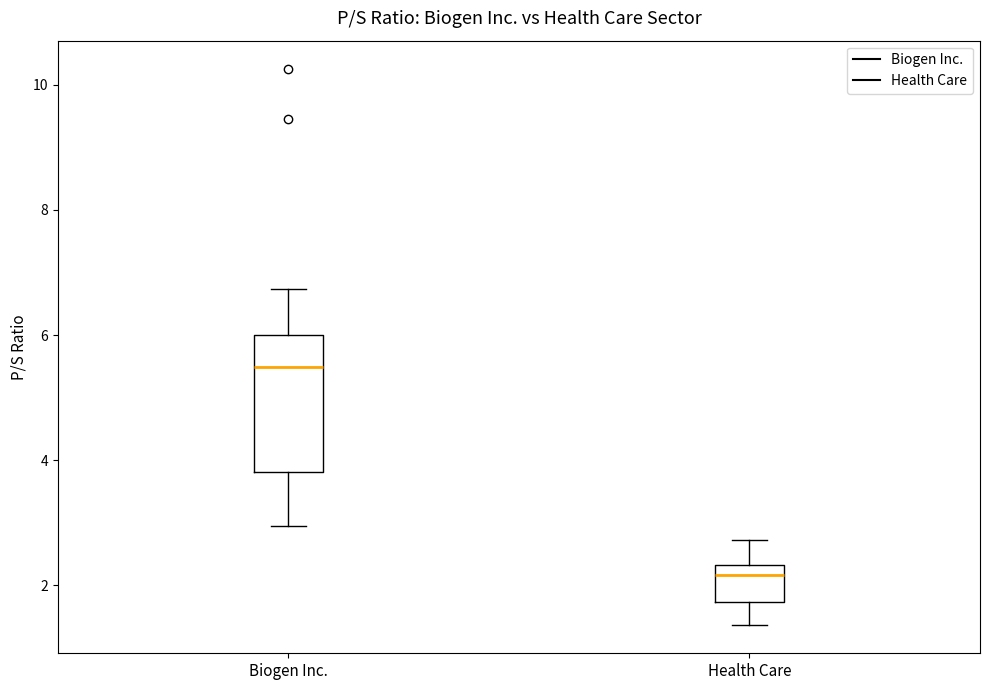

Which box has the lowest median line?

Health Care